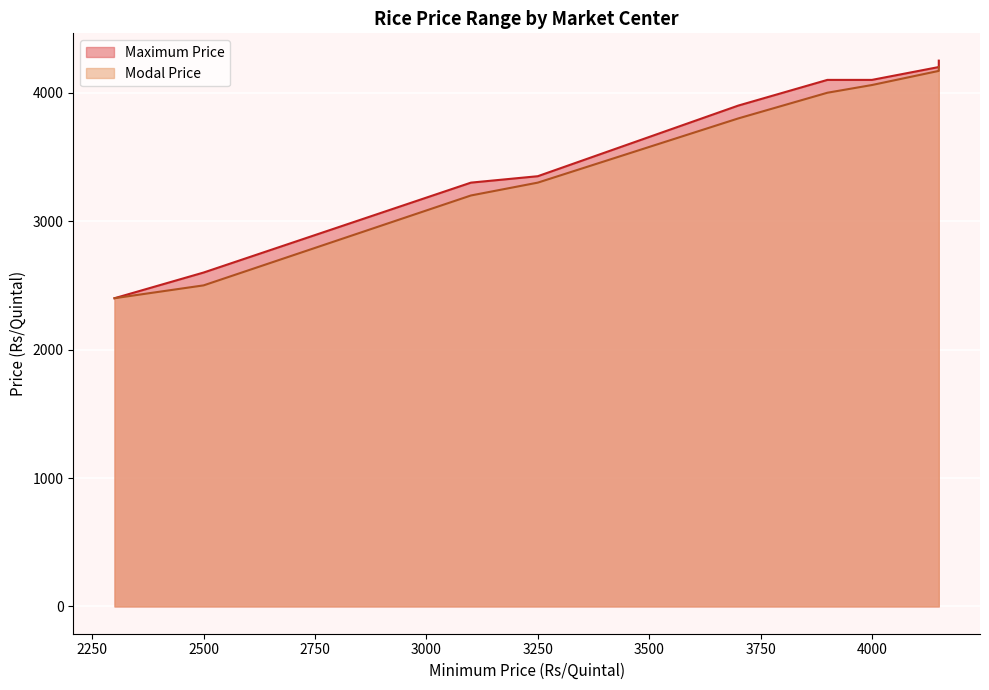

At Narasaraopet, list the series in order from largest to smallest.

Maximum Price, Modal Price